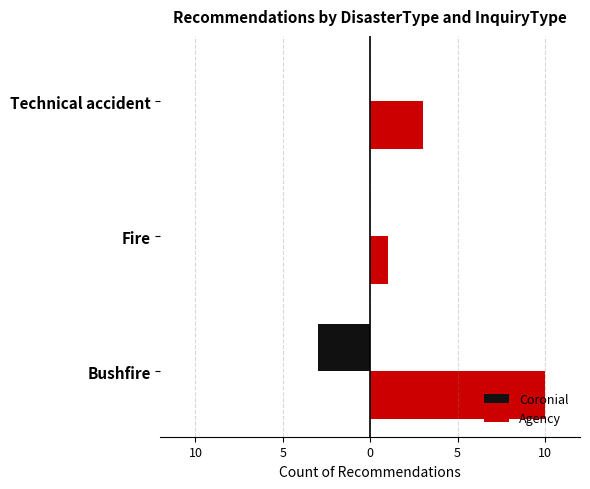

Reading left to right, extract all data points from this chart.

Coronial: -3	0	0
Agency: 10	1	3